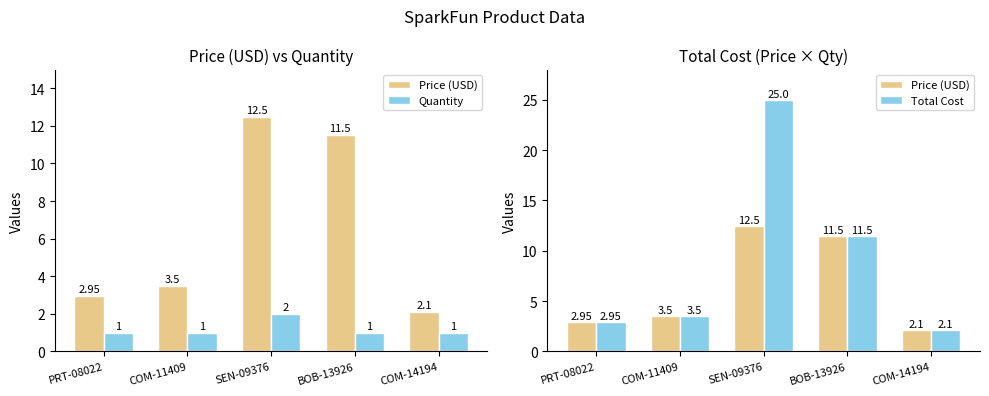

What is the sum of all Price (USD) values?

32.5